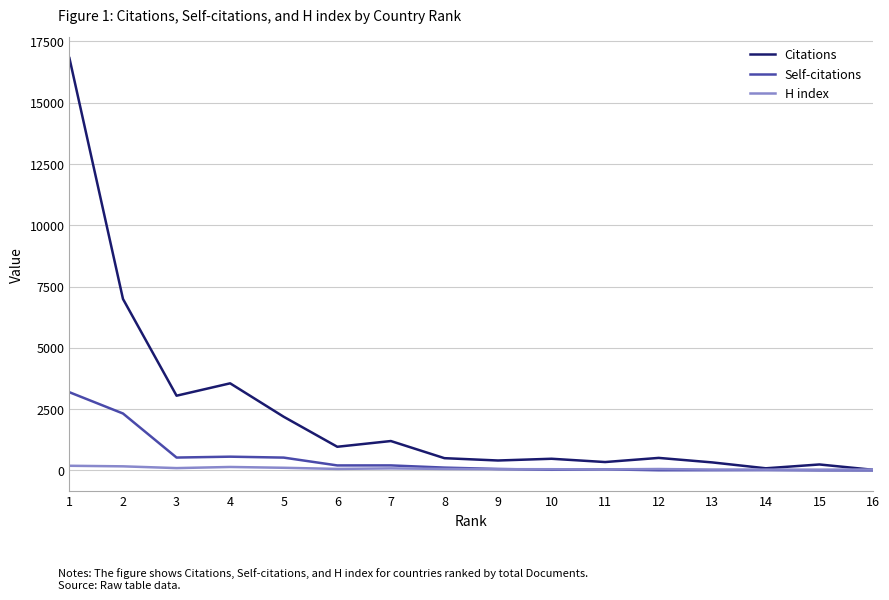

Rank the series by their average value, from lowest to highest.

H index, Self-citations, Citations